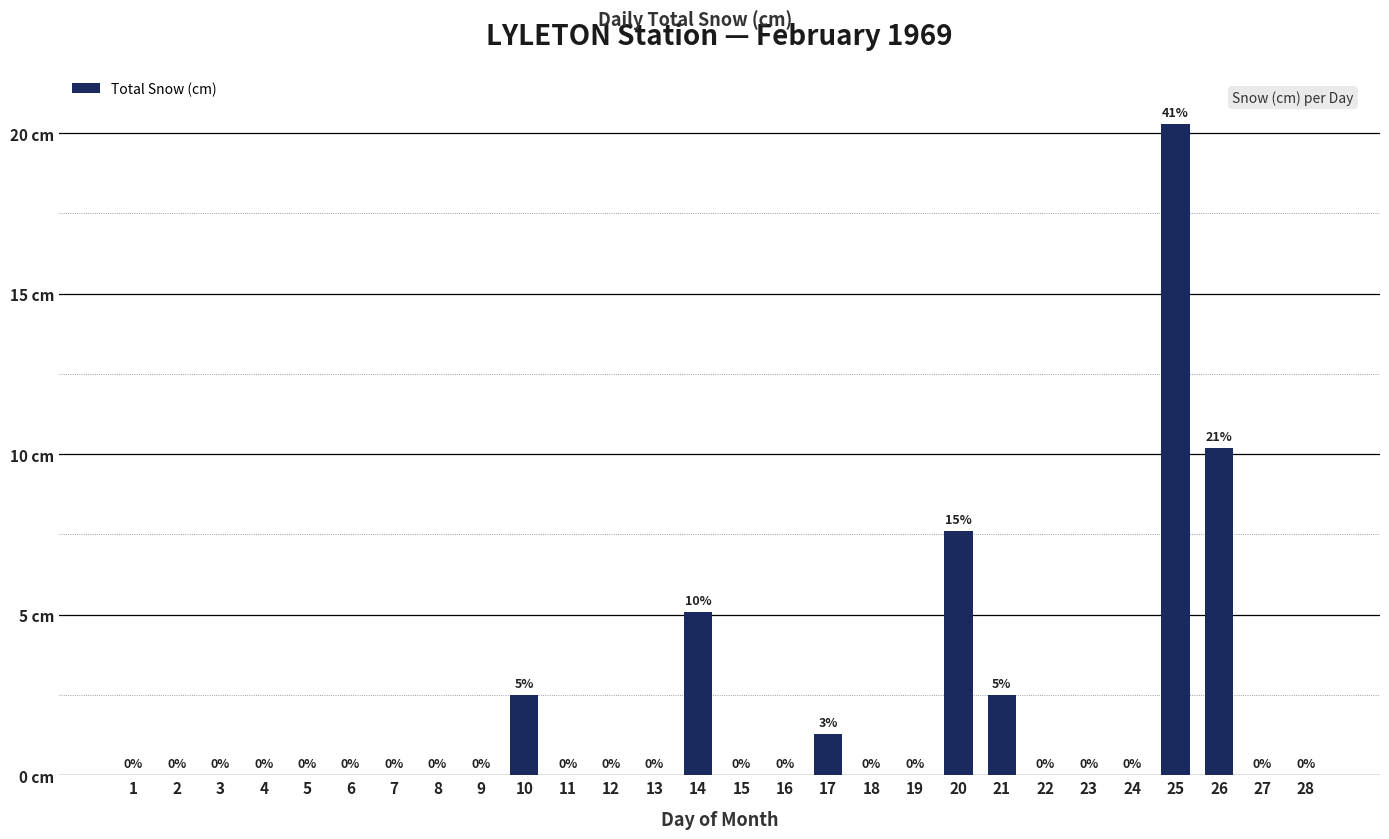

How many bars are there in total?

28